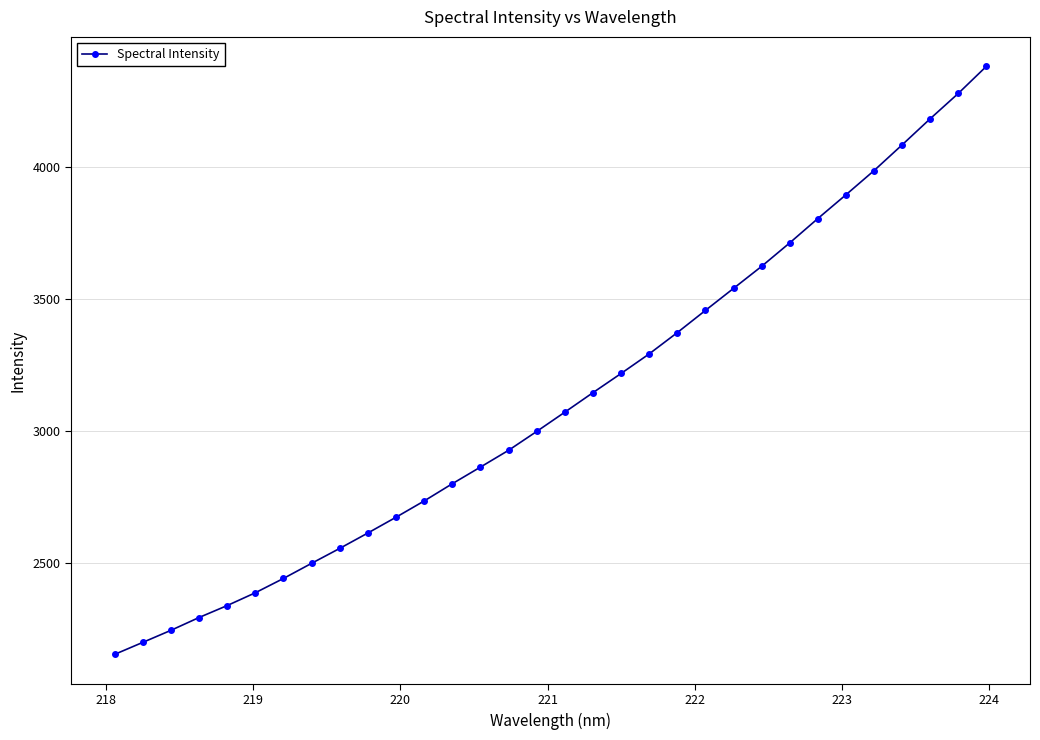

What is the value of the 28th point from the left?

3986.7